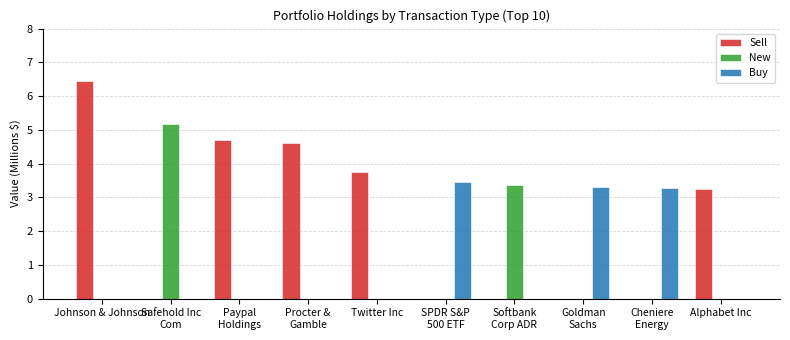

At which category is the sum across all series the highest?

Johnson & Johnson